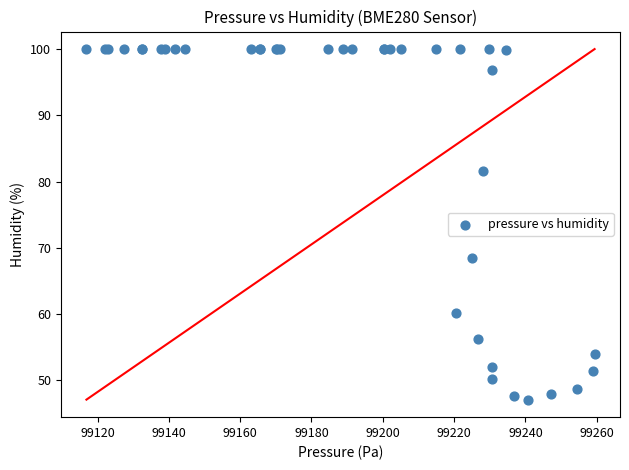

What Y value in the scatter plot is closest to 73?

68.4